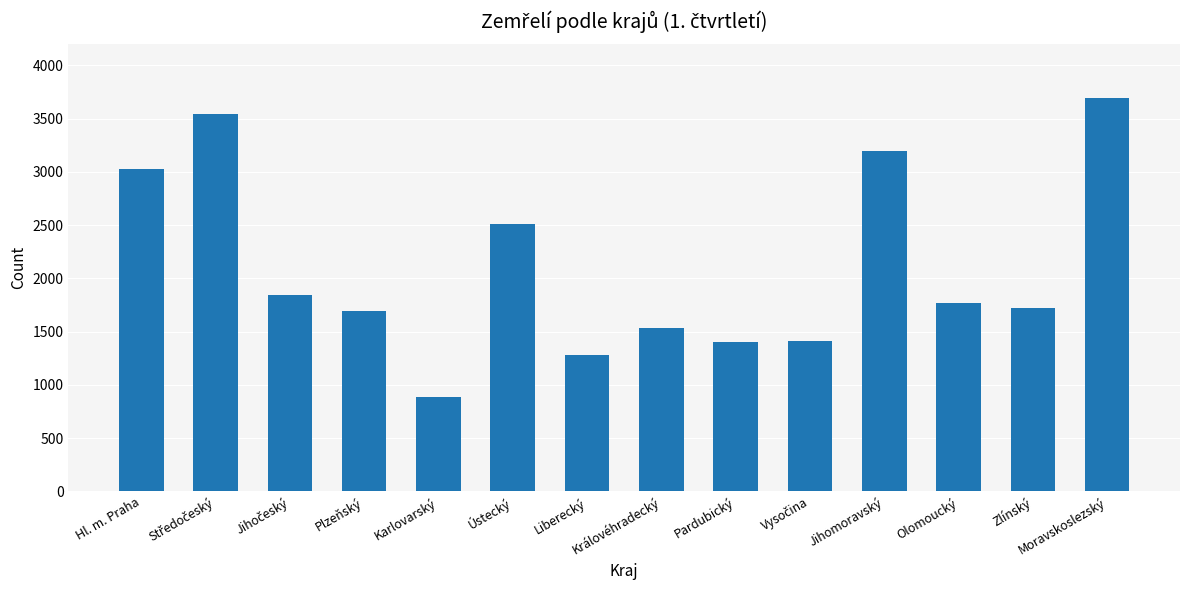

What is the label of the 4th bar from the left?

Plzeňský